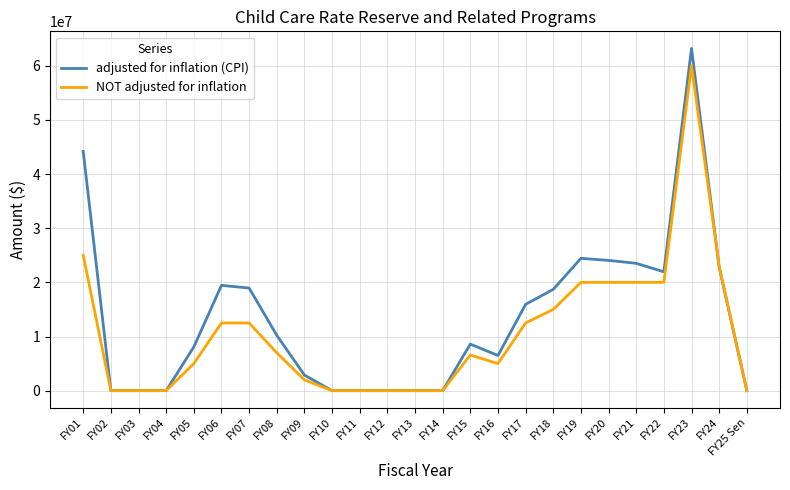

List the series in order of their overall mean, highest first.

adjusted for inflation (CPI), NOT adjusted for inflation